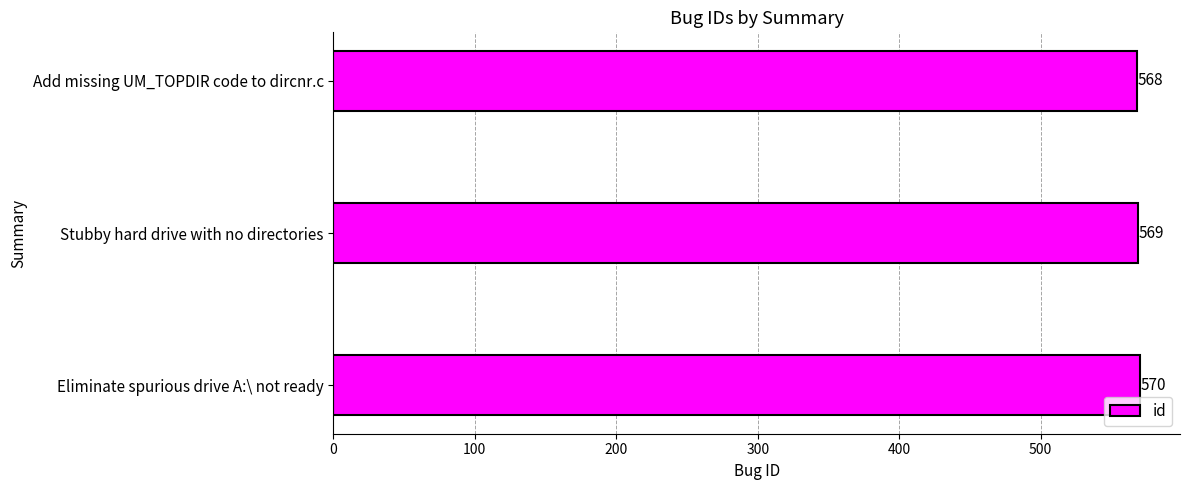

Approximately how many times larger is the value at Stubby hard drive with no directories compared to Add missing UM_TOPDIR code to dircnr.c?

1.0